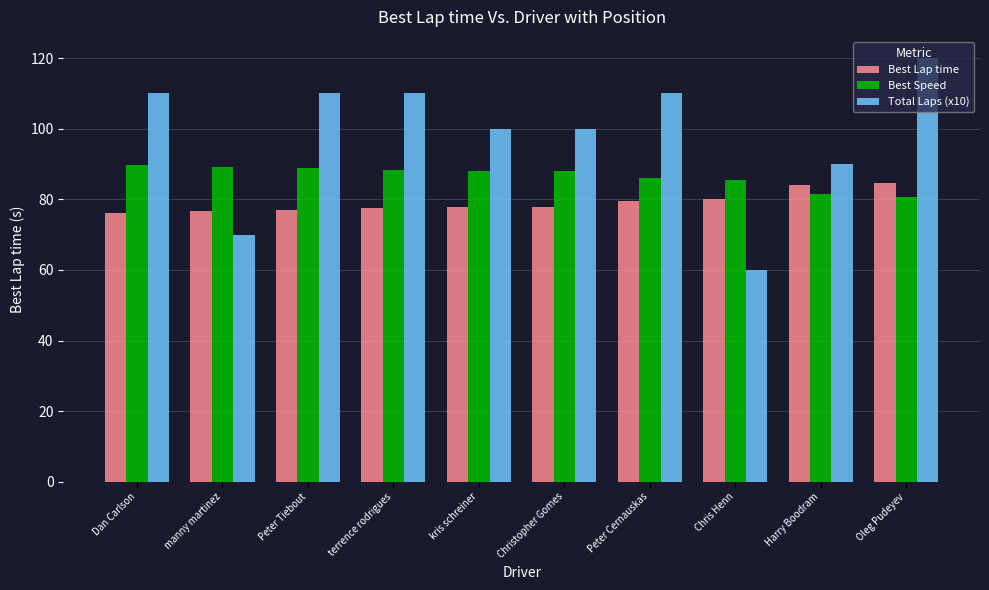

Is the value of Best Speed at Harry Boodram greater than the value of Best Lap time at Chris Henn?

Yes